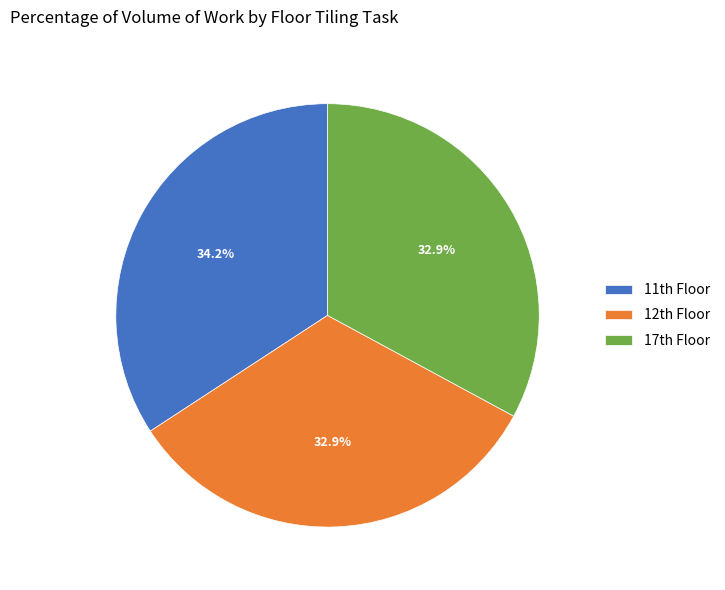

Is there any slice that represents more than half of the pie?

No